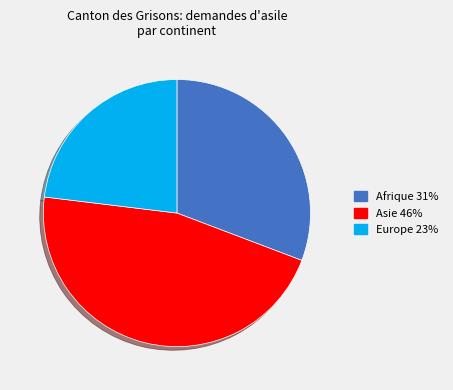

Does any single category account for the majority?

No